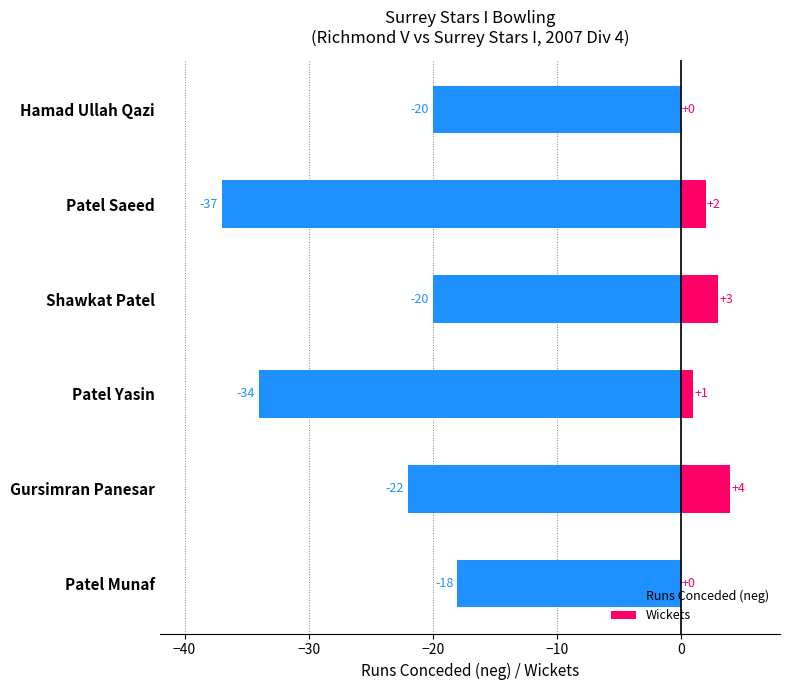

What is the greatest value displayed?

4